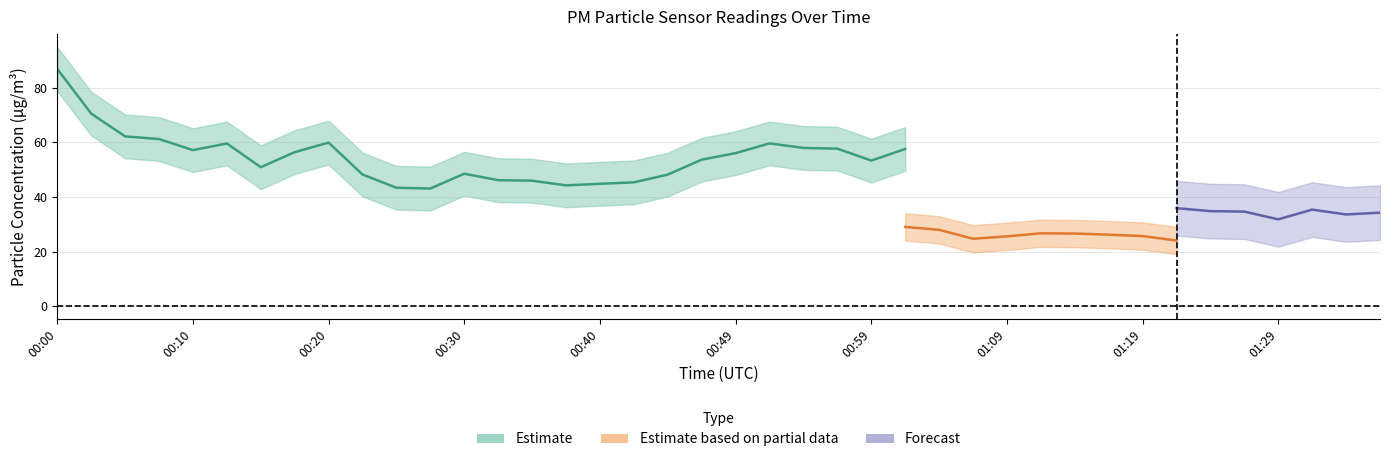

Does the chart display data point markers on the line(s)?

No